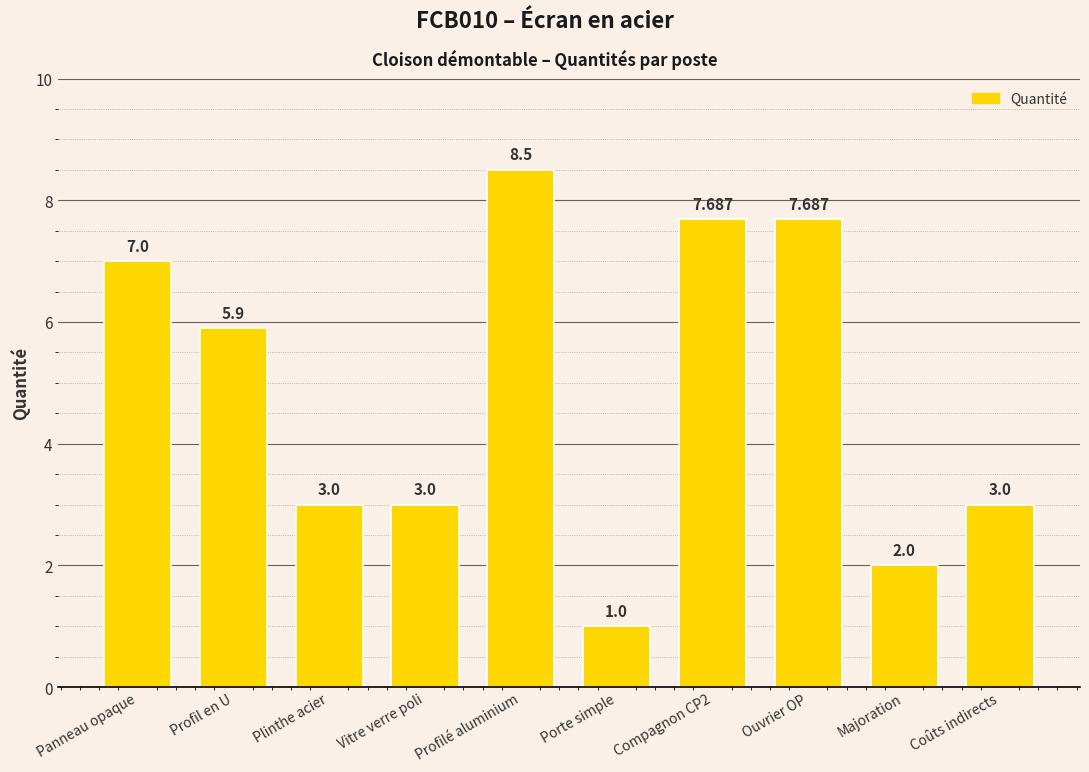

What is the change in value from Profilé aluminium to Porte simple?

-7.5